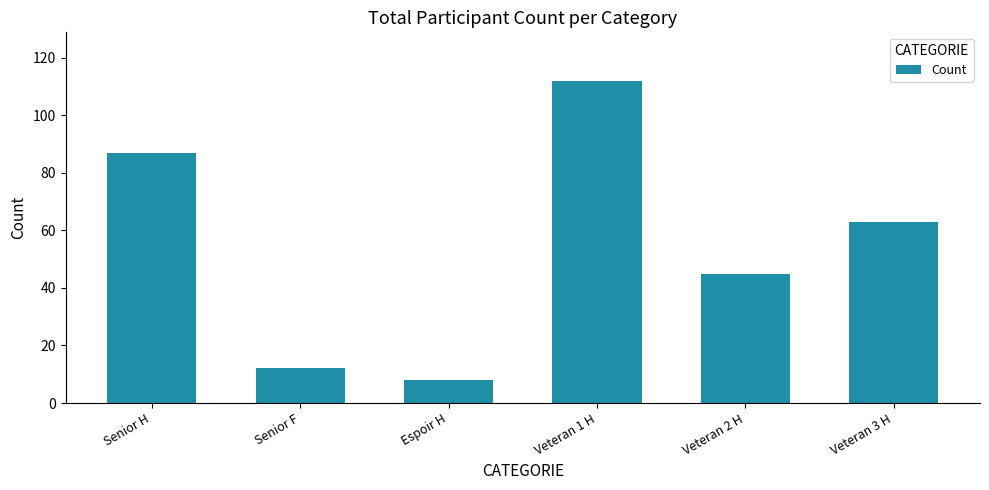

Is it true that the value at Senior F is 17?

False